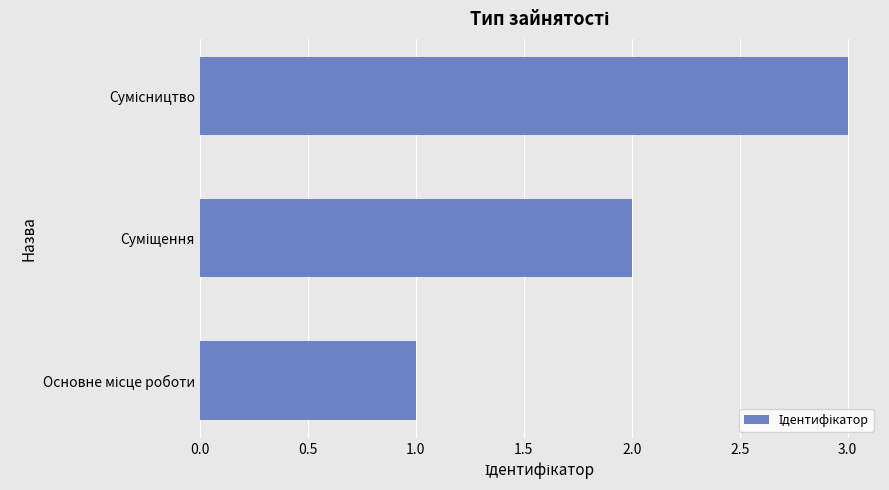

What is the greatest value displayed?

3